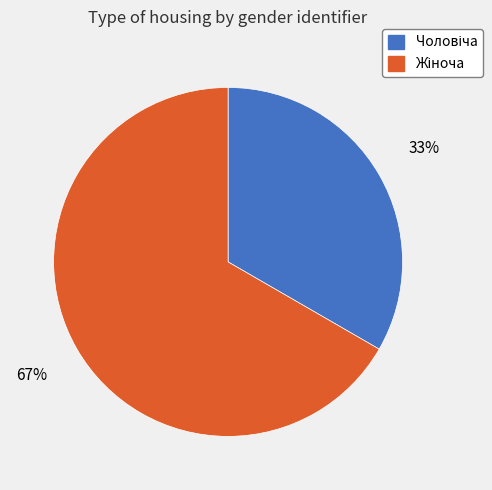

Is there any slice that represents more than half of the pie?

Yes